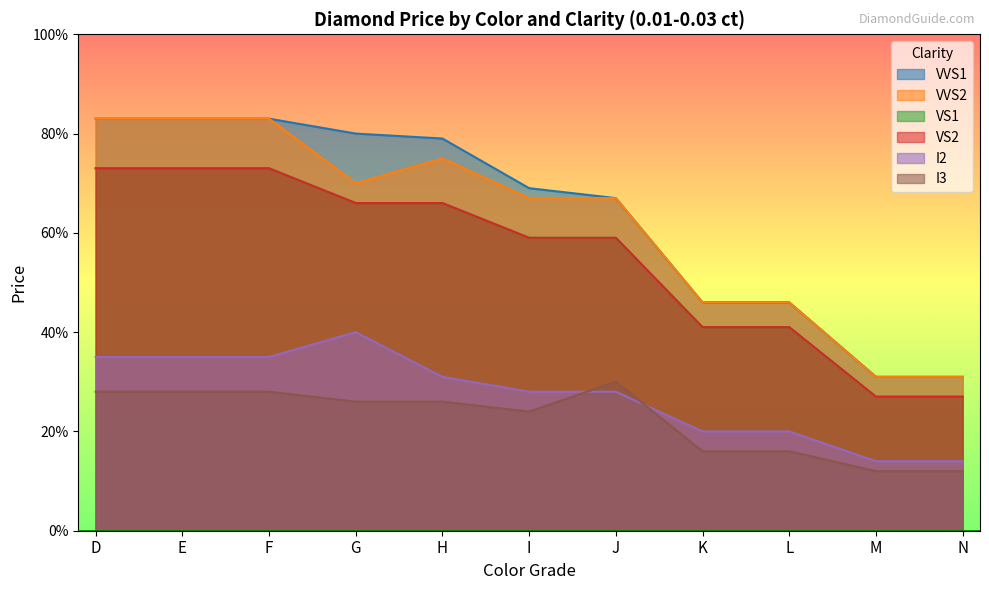

True or false: I3 and VVS2 intersect in this chart.

False